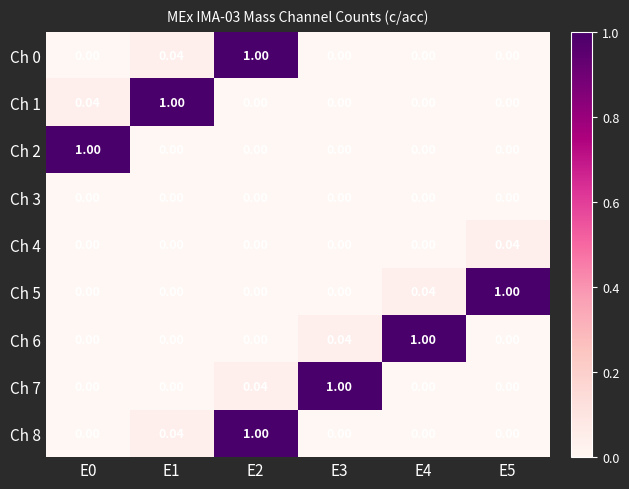

List the series in order of their peak value, lowest first.

Ch 3, Ch 4, Ch 0, Ch 1, Ch 2, Ch 5, Ch 6, Ch 7, Ch 8